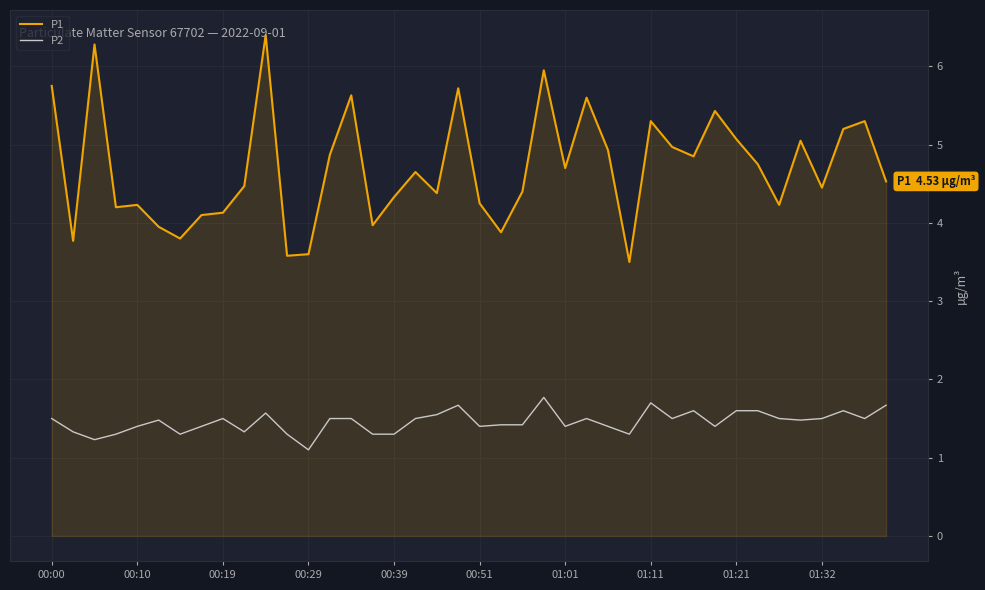

List the series in order of their overall mean, highest first.

P1, P2